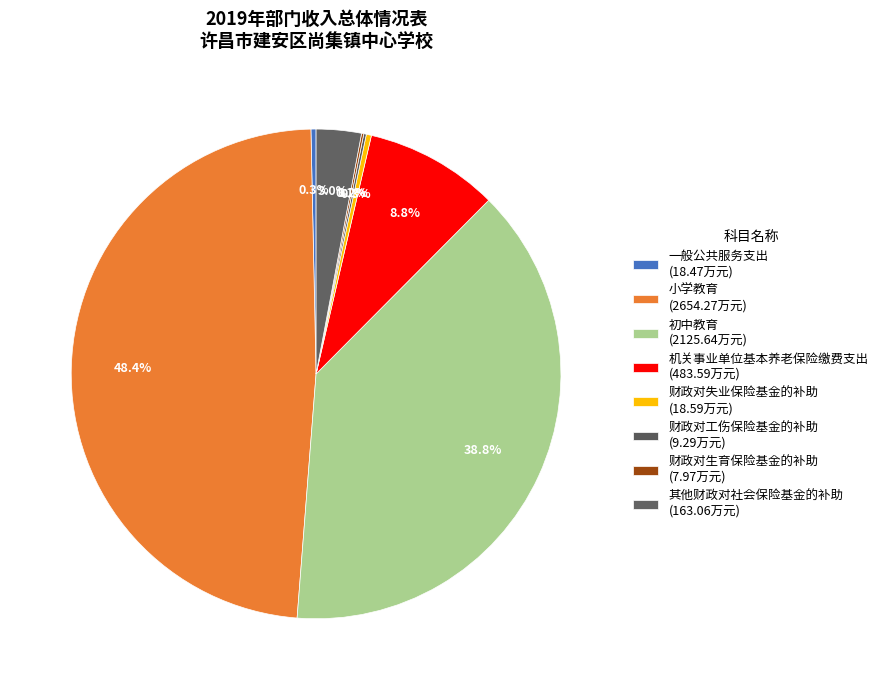

The 其他财政对社会保险基金的补助 slice represents 3% of the pie. True or false?

True